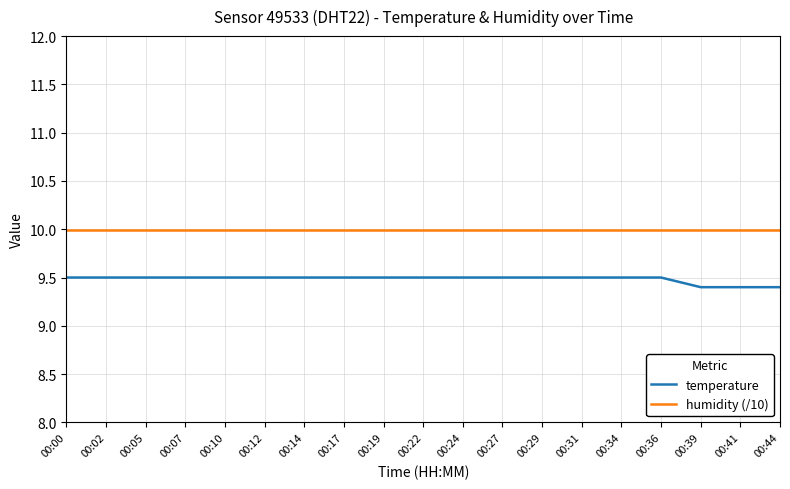

How many lines are shown in the chart?

2